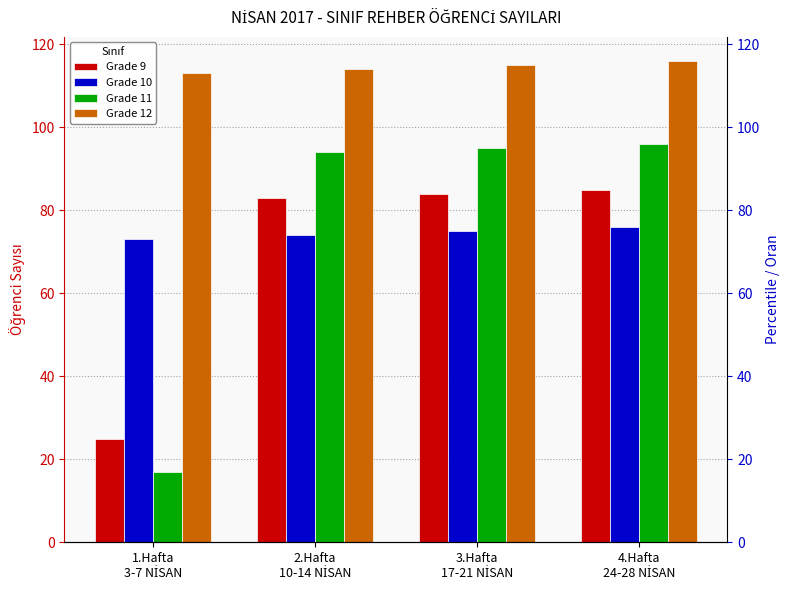

How many groups of bars are there?

4